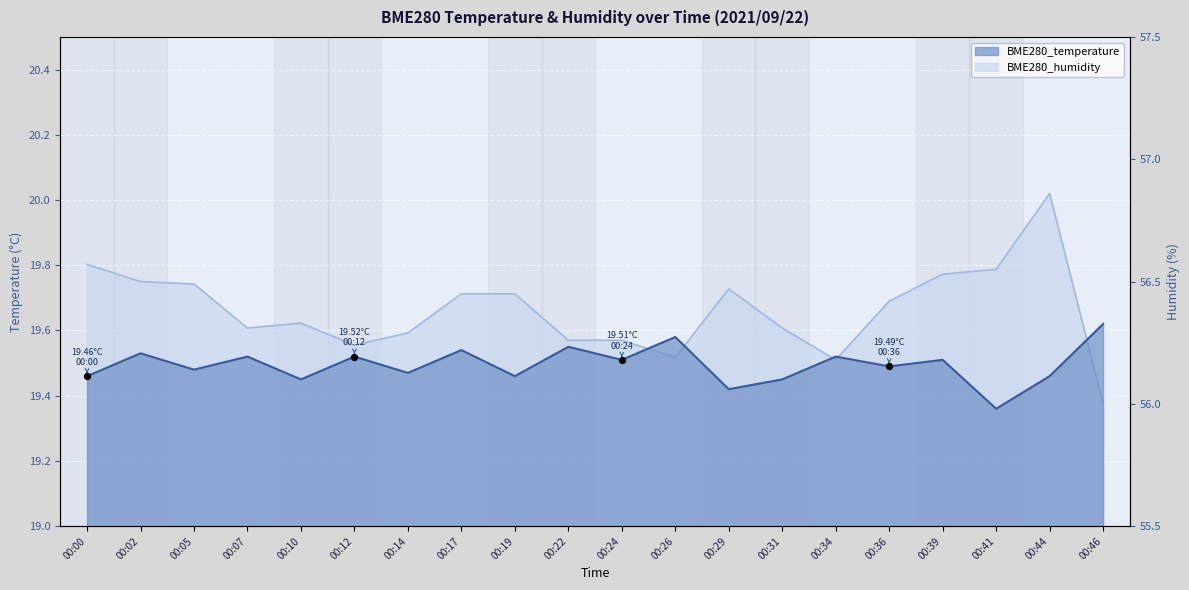

Which series reaches the maximum Y coordinate?

BME280_humidity